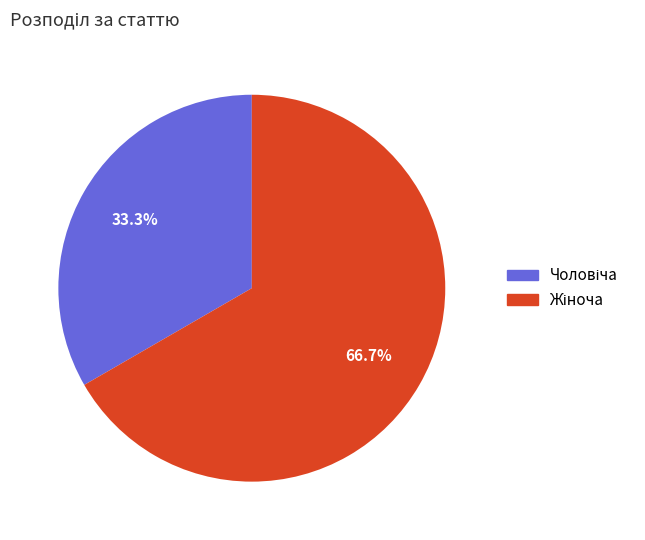

Count the number of slices in the pie.

2